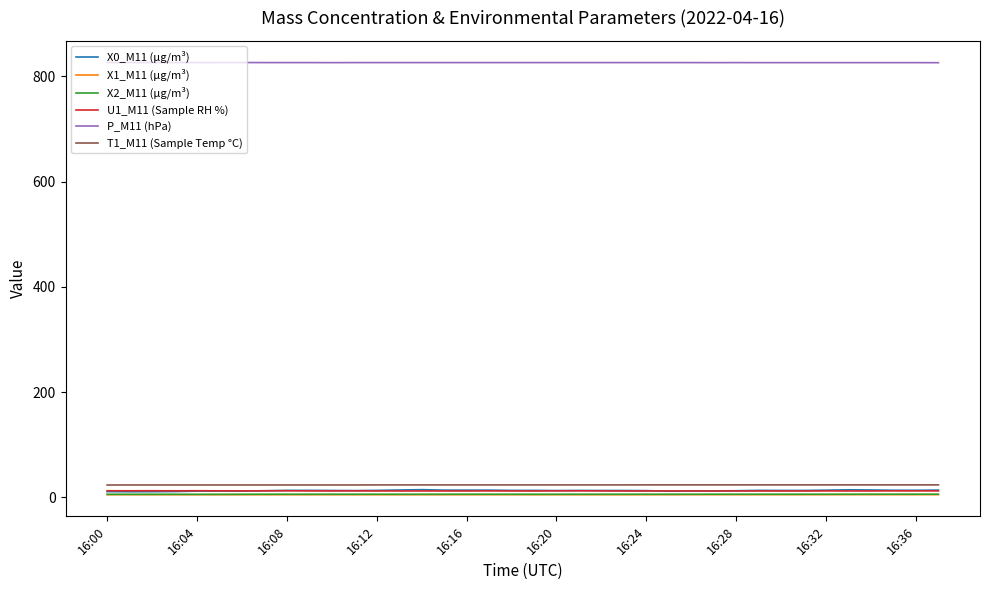

True or false: P_M11 (hPa) and X1_M11 (μg/m³) cross at least once.

False